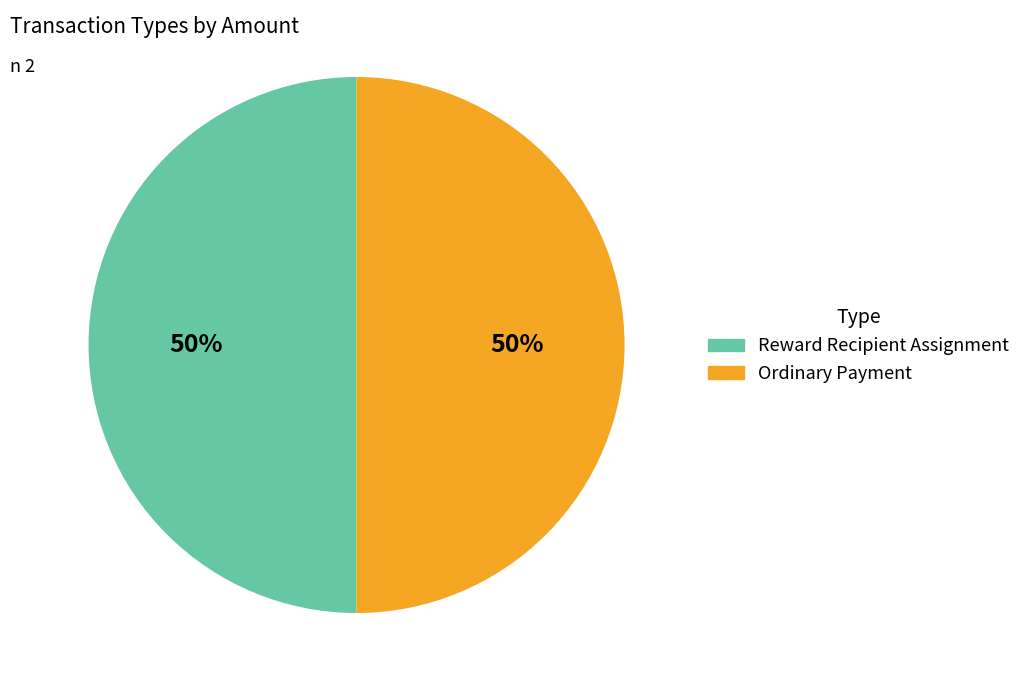

What percentage is the Ordinary Payment slice, to the nearest percent?

50%